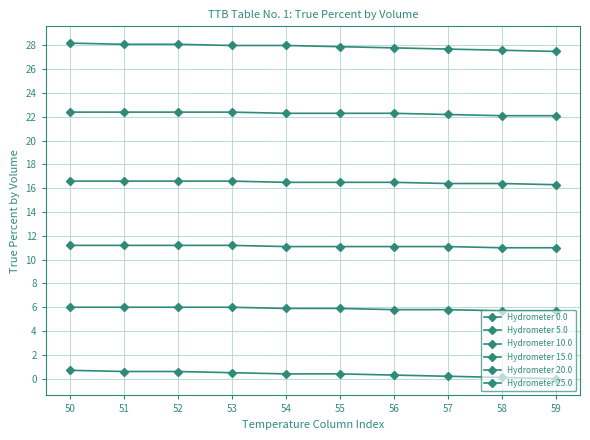

Count the number of data series in this chart.

6